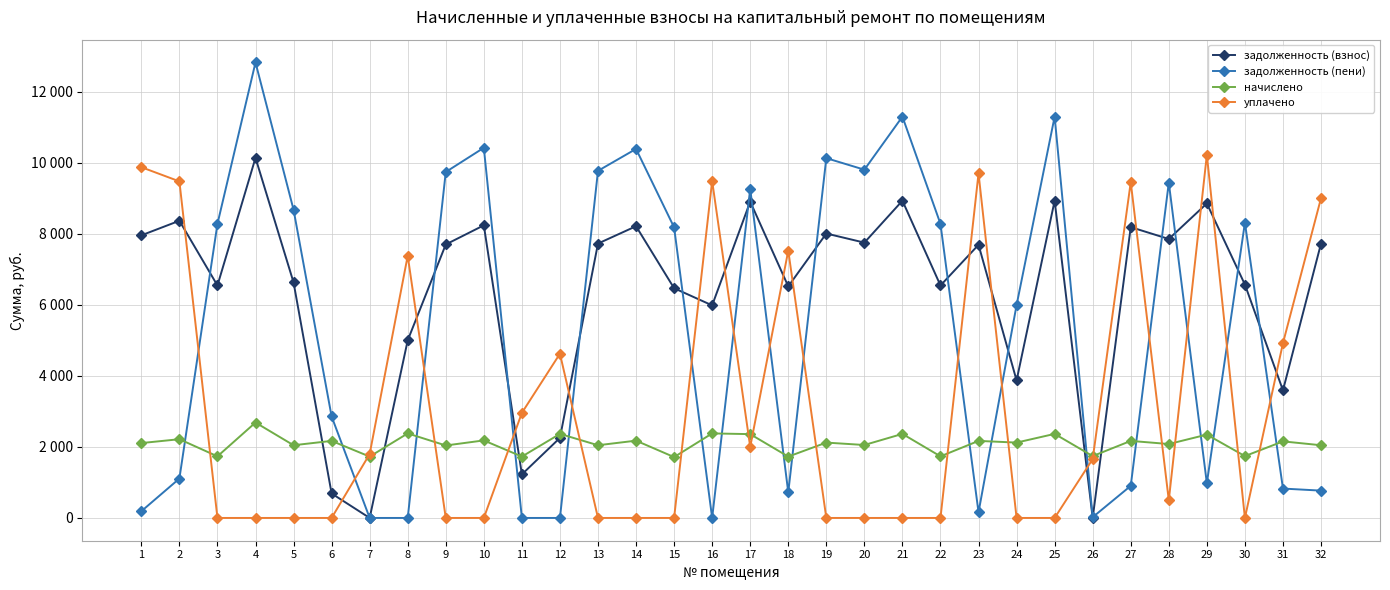

Does the chart have visible grid lines?

Yes